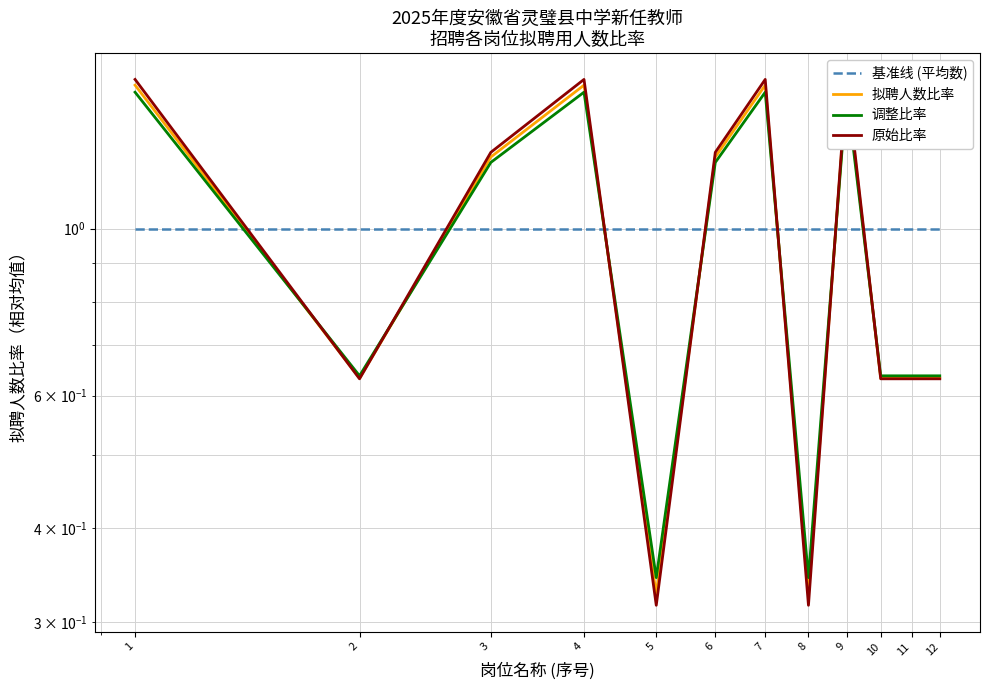

Does the chart have visible grid lines?

Yes